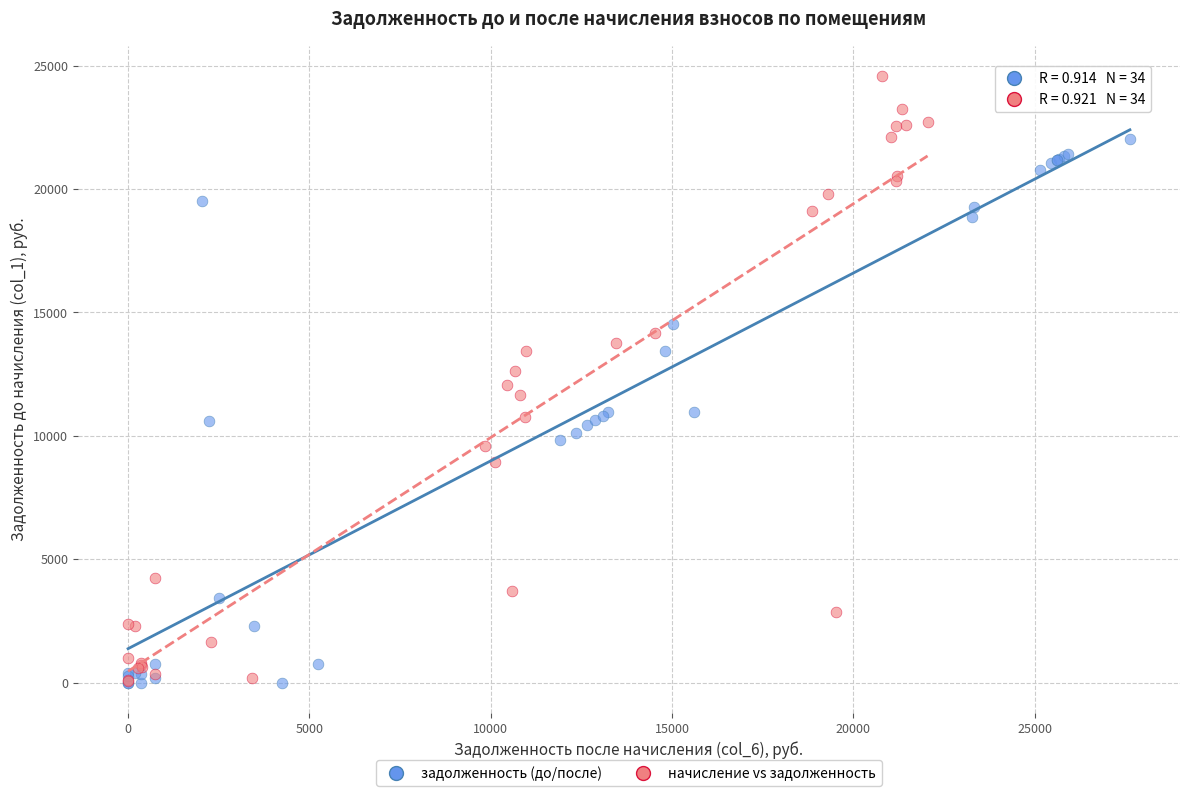

Which series reaches the maximum Y coordinate?

начисление vs задолженность